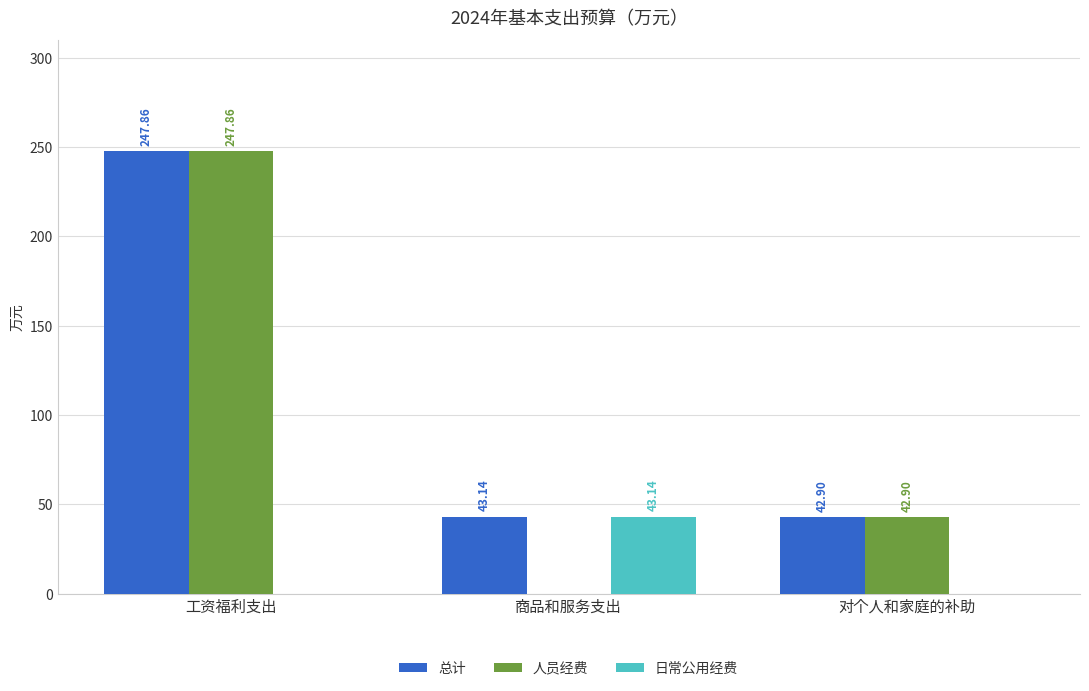

Between 商品和服务支出 and 对个人和家庭的补助, which series saw the biggest shift?

日常公用经费